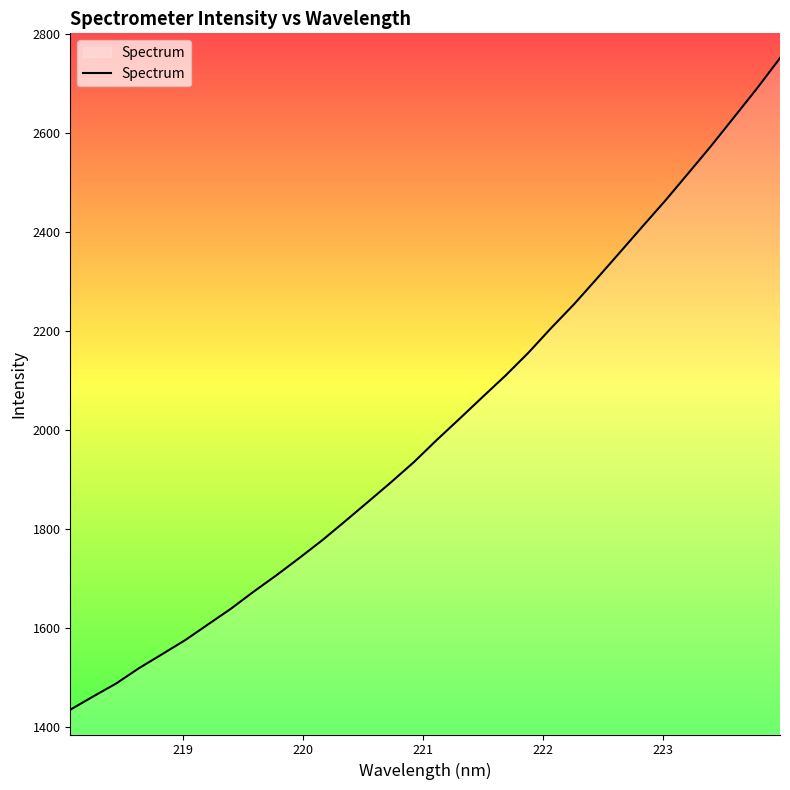

What is the minimum value shown in the chart?

1435.3